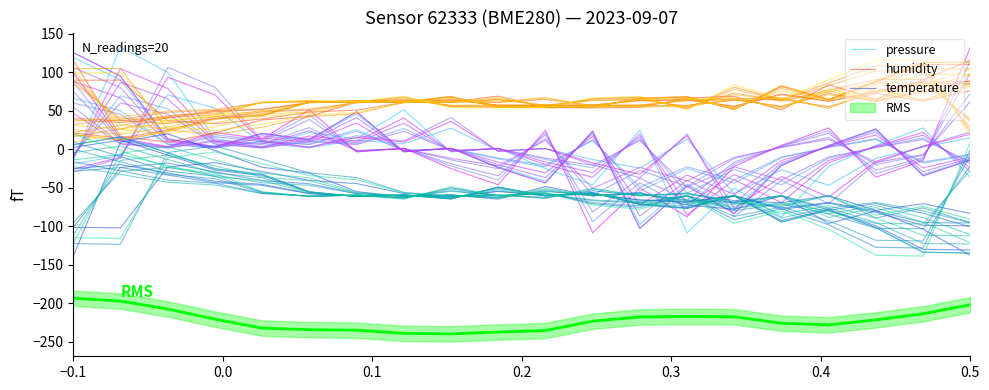

In temperature, how many points are higher than both neighbors (excluding endpoints)?

6